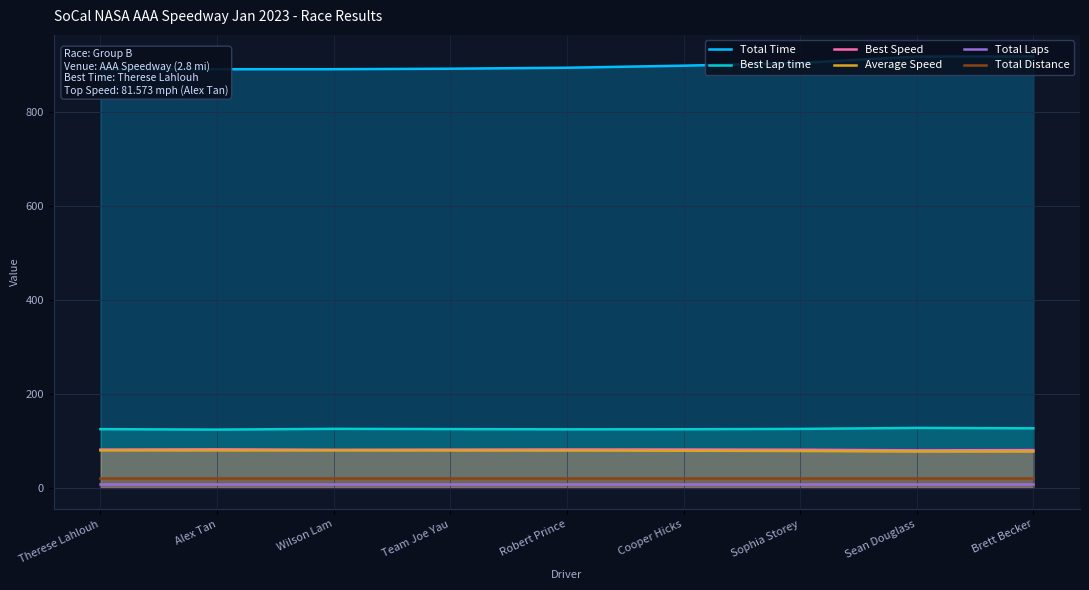

True or false: Best Lap time has more than 1 points higher than both neighbors.

True